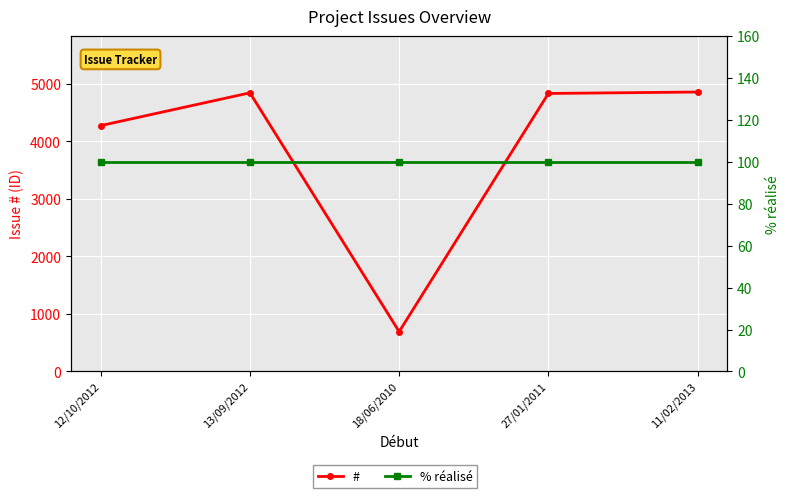

What is the sum of all % réalisé values?

500